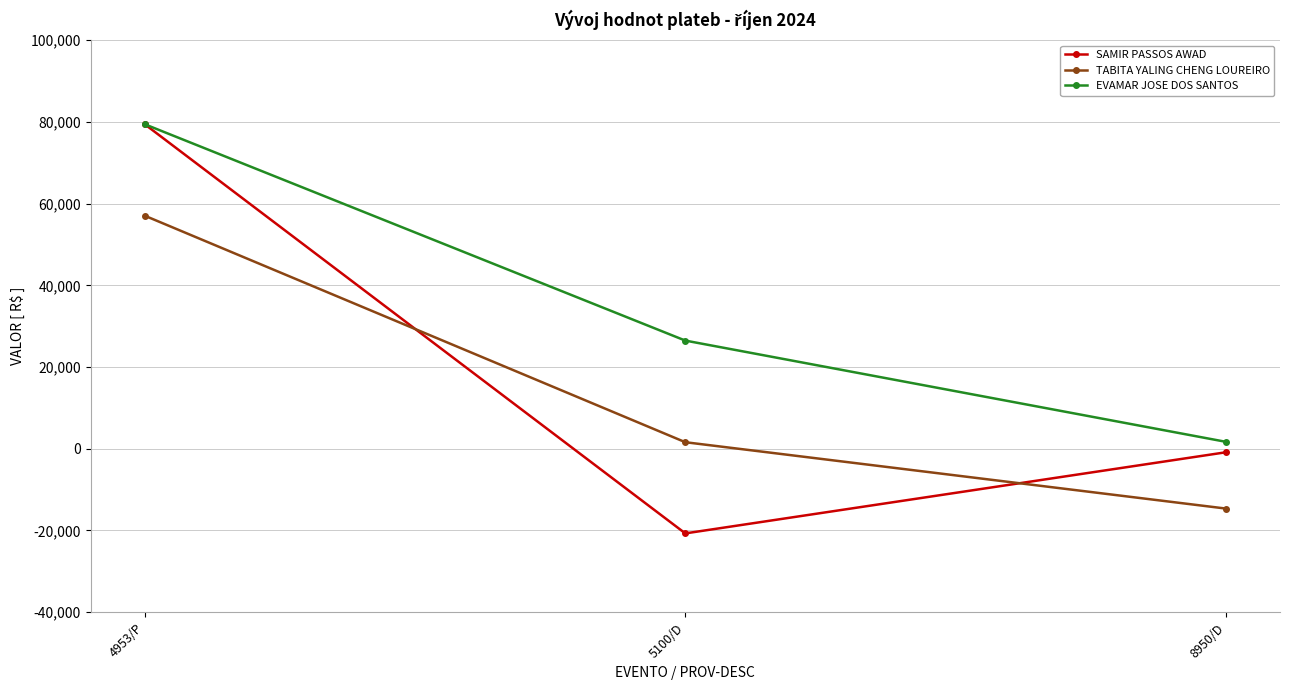

Reading left to right, transcribe all the data shown in this chart.

SAMIR PASSOS AWAD: 79439.5	-20714.3	-856.5
TABITA YALING CHENG LOUREIRO: 57052.8	1604.4	-14638.2
EVAMAR JOSE DOS SANTOS: 79439.5	26479.8	1700.0